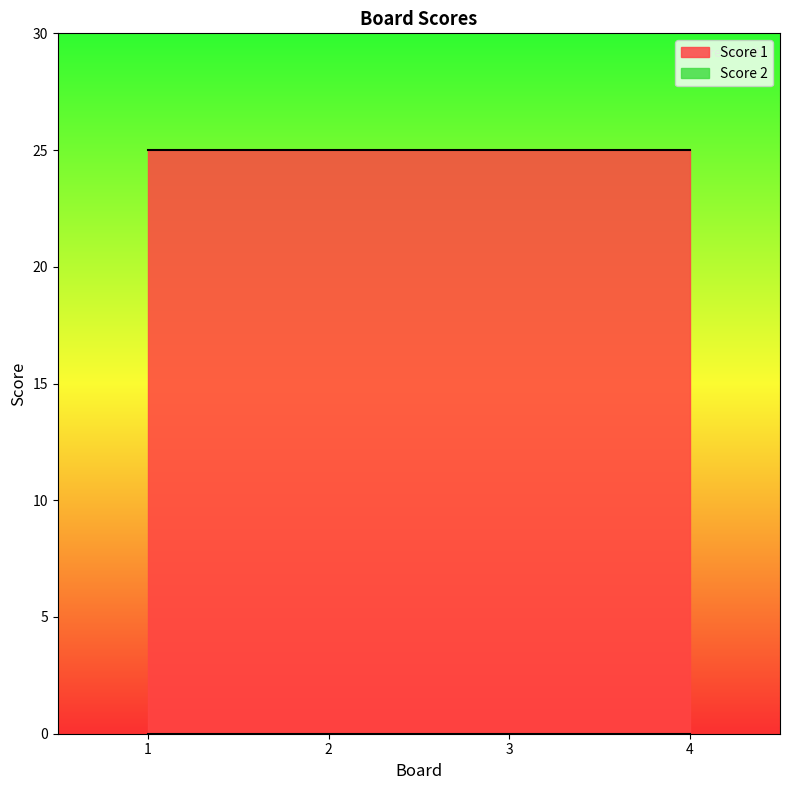

Reading left to right, extract all data points from this chart.

Score 1: 1=25	2=25	3=25	4=25
Score 2: 1=0	2=0	3=0	4=0